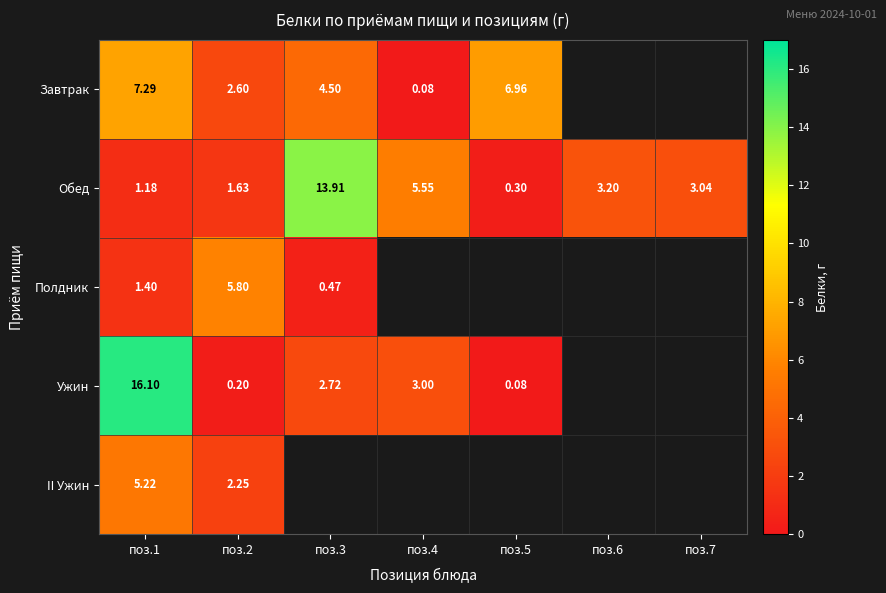

What is the sum of the Обед values at поз.3 and поз.2?

15.5